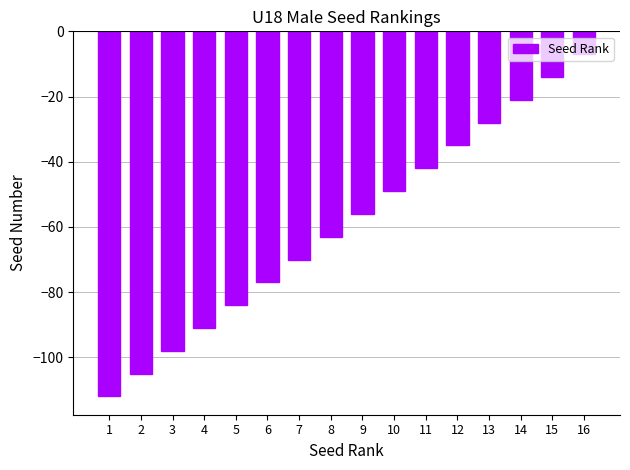

How many distinct data groups are displayed?

1